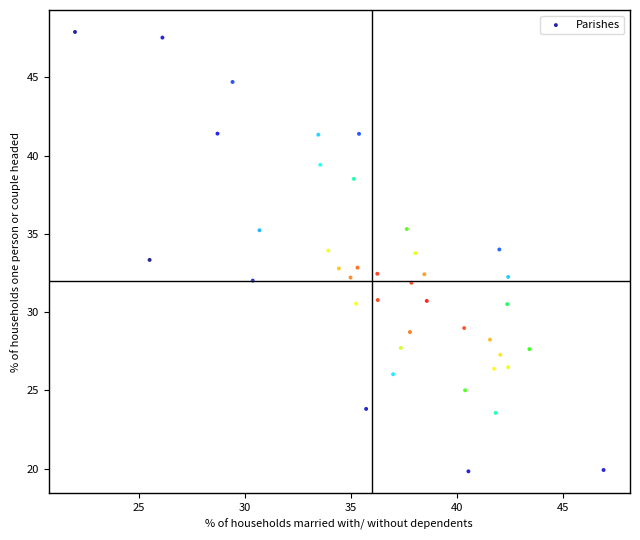

What is the range of X values (max minus min)?

24.9